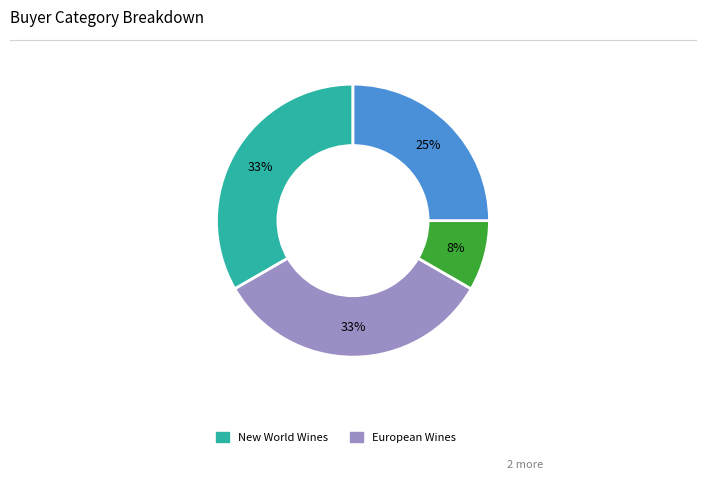

Is there a majority slice in this chart?

No